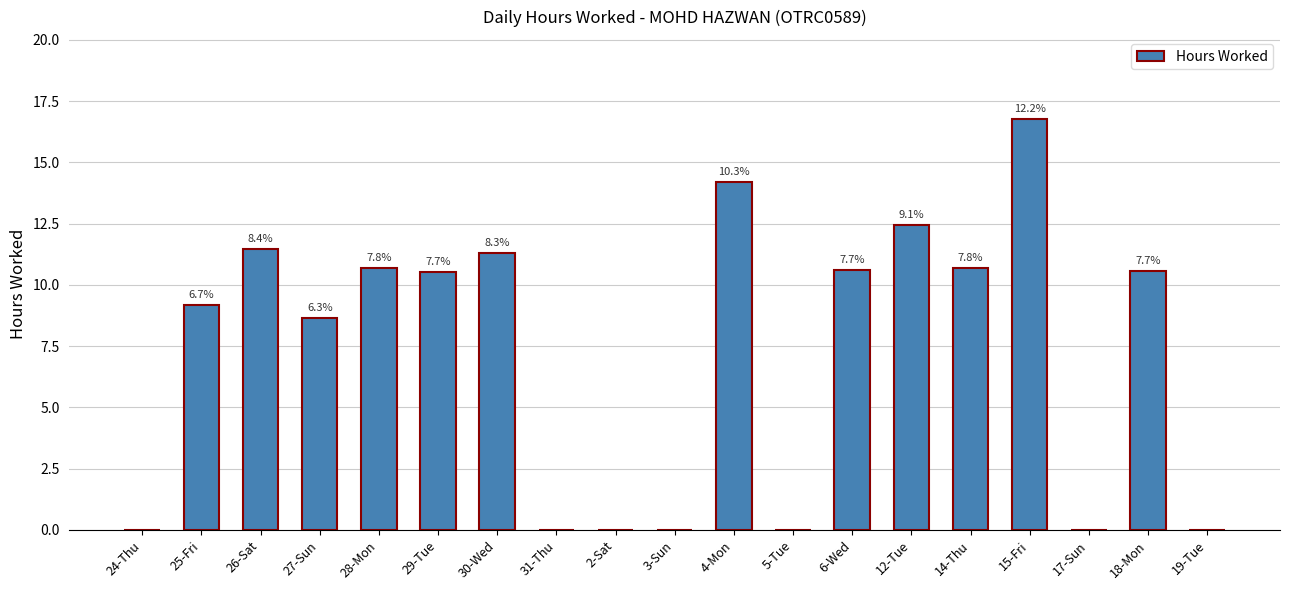

Are the bars horizontal?

No